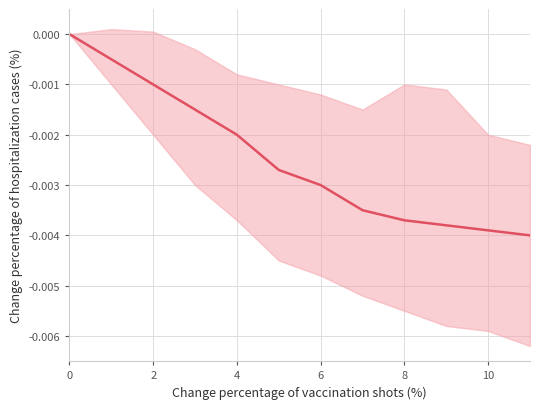

Is it true that the value at 9 is -0.0?

False